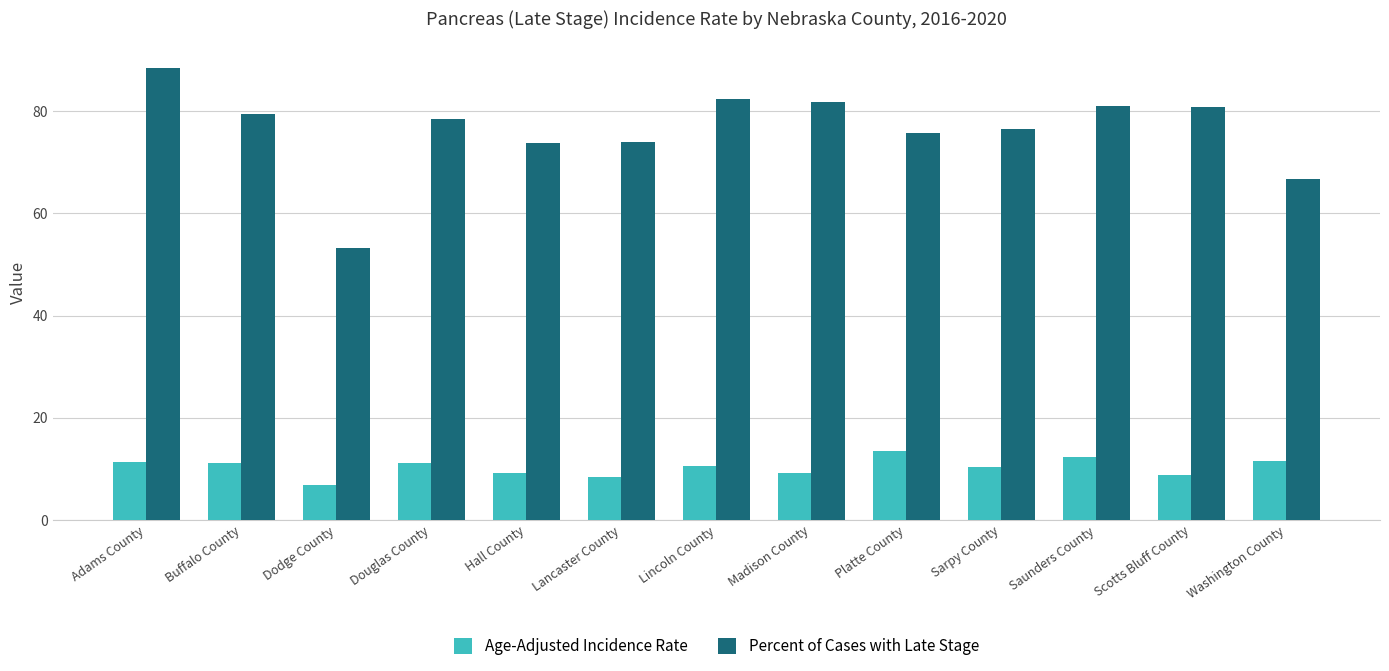

Is the value of Age-Adjusted Incidence Rate at Lancaster County greater than the value of Percent of Cases with Late Stage at Adams County?

No